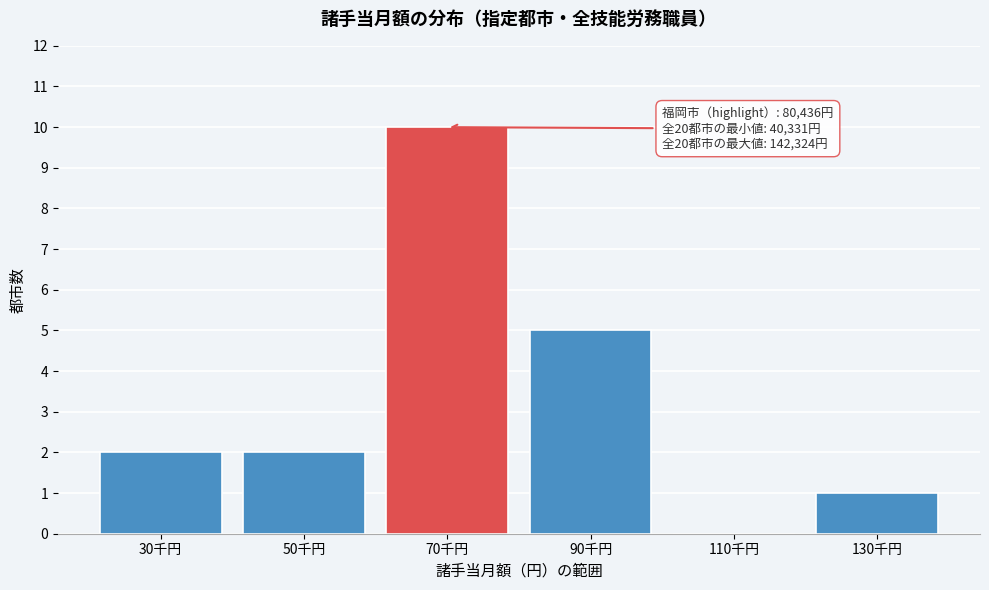

Reading right to left, list all the values displayed in this chart.

130千円=1	110千円=0	90千円=5	70千円=10	50千円=2	30千円=2